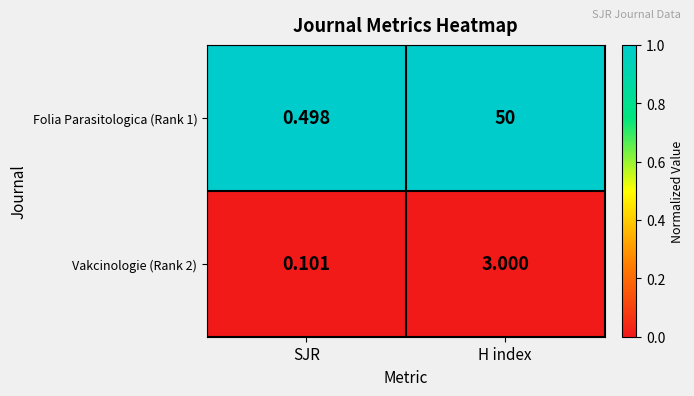

What is the total value across all series at H index?

53.0